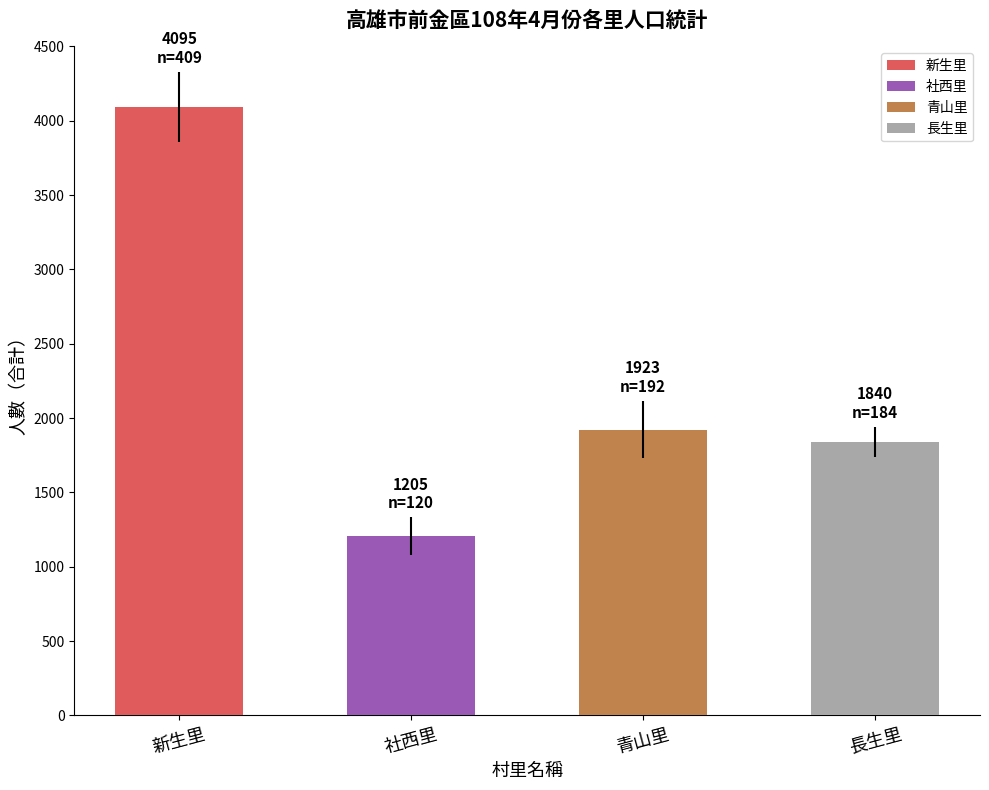

How many bars are there in total?

4